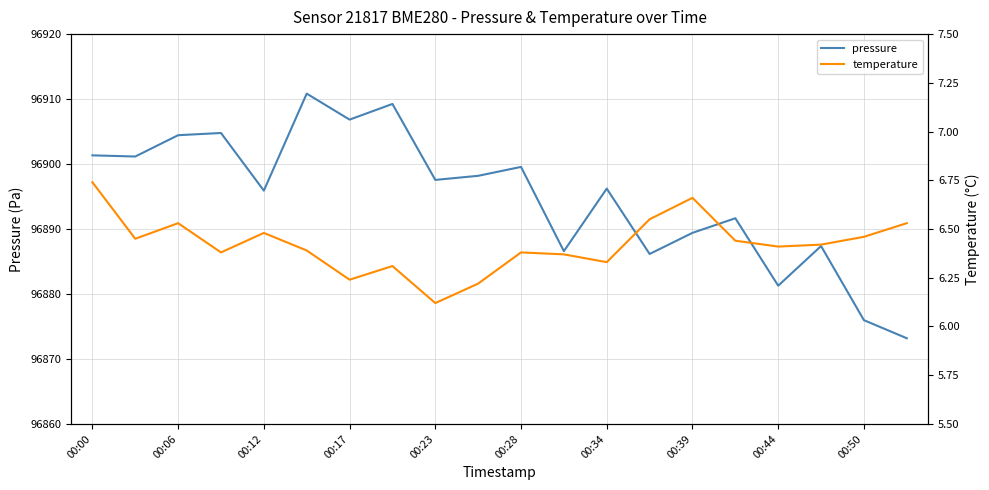

At which label is pressure closest to 96892?

15